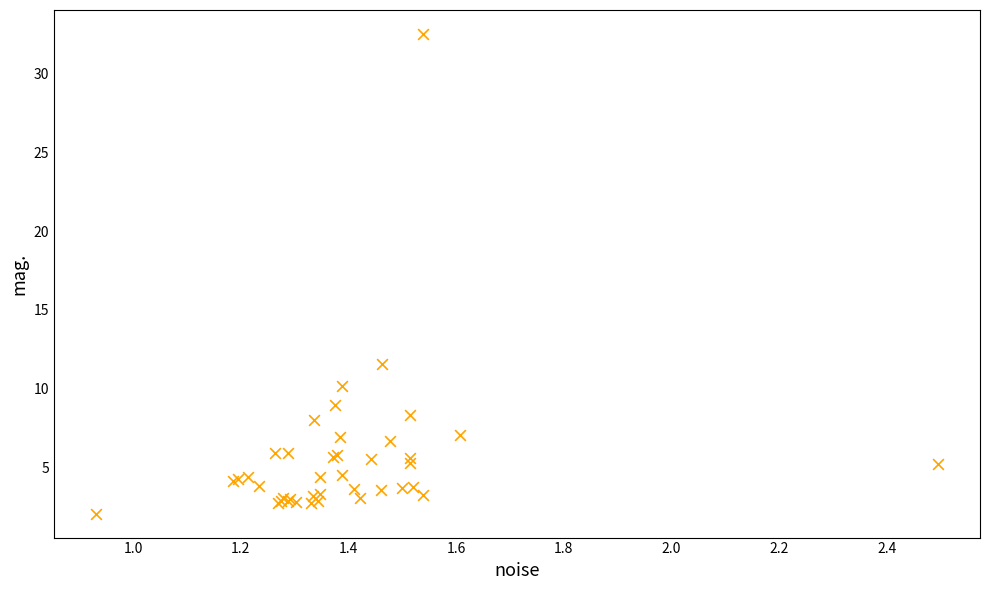

What Y value in the scatter plot is closest to 17?

11.6